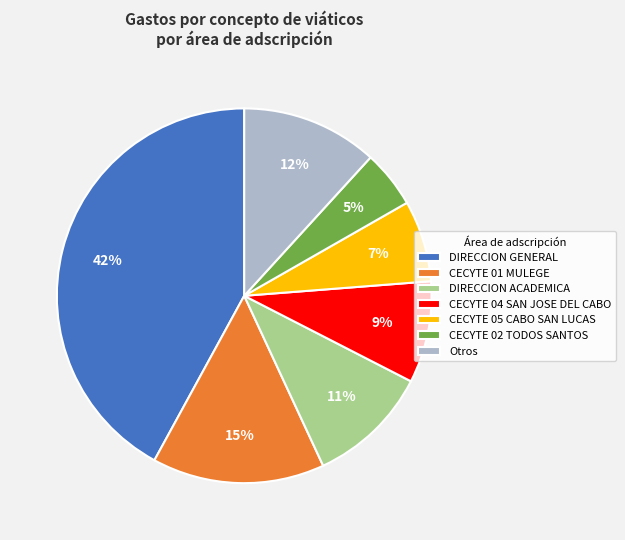

Rank the categories by value from highest to lowest.

DIRECCION GENERAL, CECYTE 01 MULEGE, Otros, DIRECCION ACADEMICA, CECYTE 04 SAN JOSE DEL CABO, CECYTE 05 CABO SAN LUCAS, CECYTE 02 TODOS SANTOS